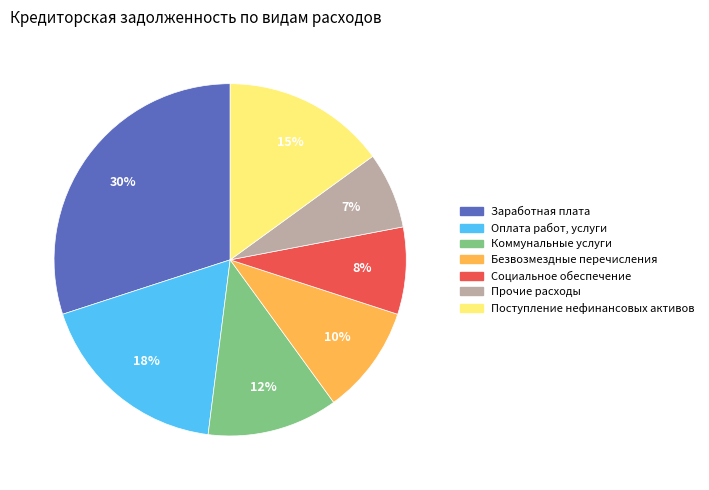

What percentage is the Поступление нефинансовых активов slice, to the nearest percent?

15%